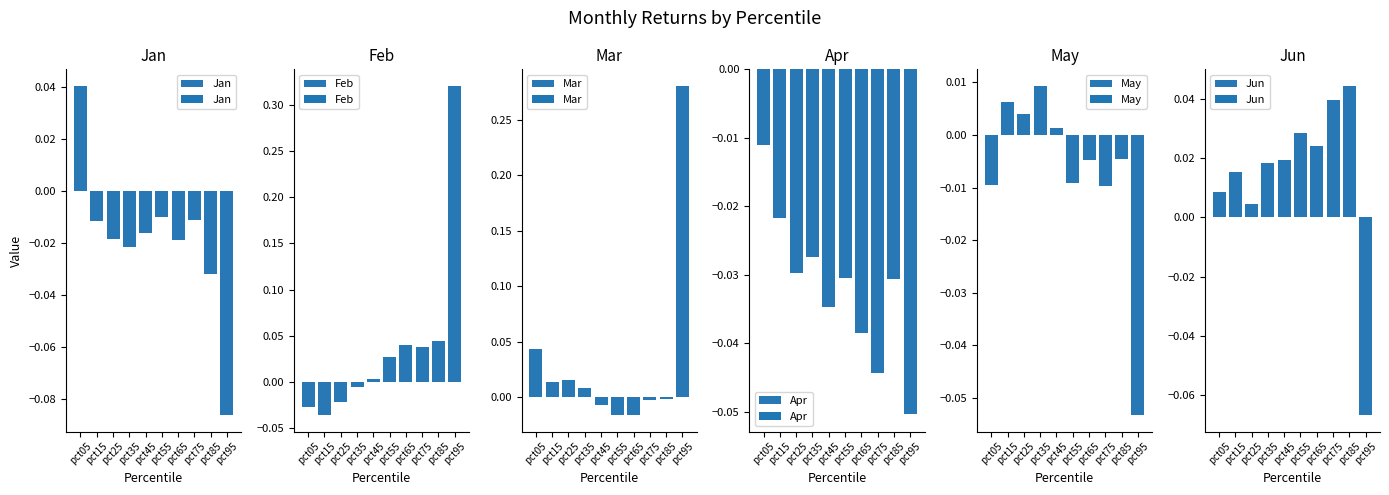

Reading left to right, what are all the values shown in this chart?

Jan: pct05=0.0	pct15=-0.0	pct25=-0.0	pct35=-0.0	pct45=-0.0	pct55=-0.0	pct65=-0.0	pct75=-0.0	pct85=-0.0	pct95=-0.1
Feb: pct05=-0.0	pct15=-0.0	pct25=-0.0	pct35=-0.0	pct45=0.0	pct55=0.0	pct65=0.0	pct75=0.0	pct85=0.0	pct95=0.3
Mar: pct05=0.0	pct15=0.0	pct25=0.0	pct35=0.0	pct45=-0.0	pct55=-0.0	pct65=-0.0	pct75=-0.0	pct85=-0.0	pct95=0.3
Apr: pct05=-0.0	pct15=-0.0	pct25=-0.0	pct35=-0.0	pct45=-0.0	pct55=-0.0	pct65=-0.0	pct75=-0.0	pct85=-0.0	pct95=-0.1
May: pct05=-0.0	pct15=0.0	pct25=0.0	pct35=0.0	pct45=0.0	pct55=-0.0	pct65=-0.0	pct75=-0.0	pct85=-0.0	pct95=-0.1
Jun: pct05=0.0	pct15=0.0	pct25=0.0	pct35=0.0	pct45=0.0	pct55=0.0	pct65=0.0	pct75=0.0	pct85=0.0	pct95=-0.1